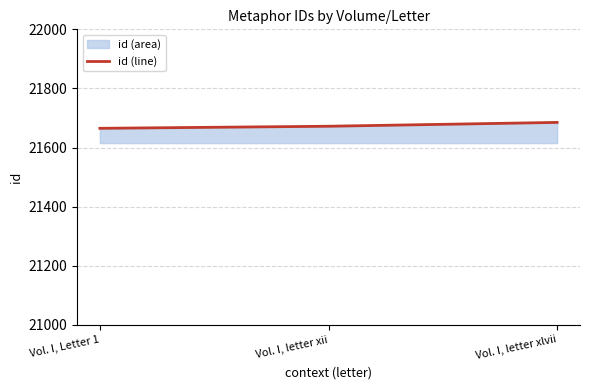

Which has a higher value, Vol. I, letter xii or Vol. I, Letter 1?

Vol. I, letter xii